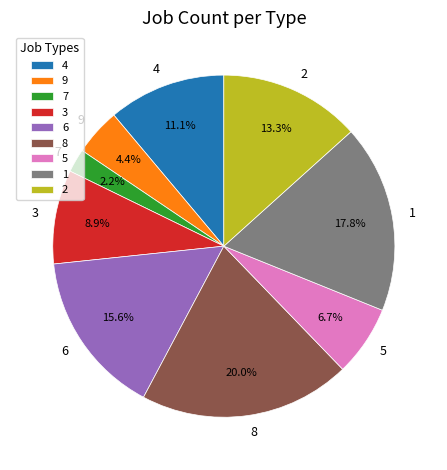

What is the smallest slice in the pie chart?

7